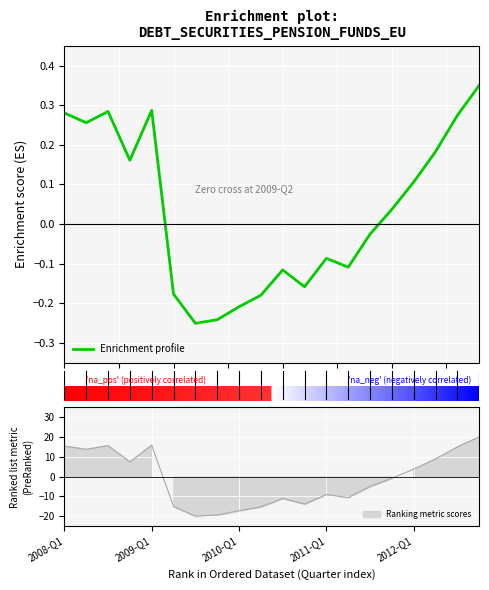

How many distinct data groups are displayed?

1